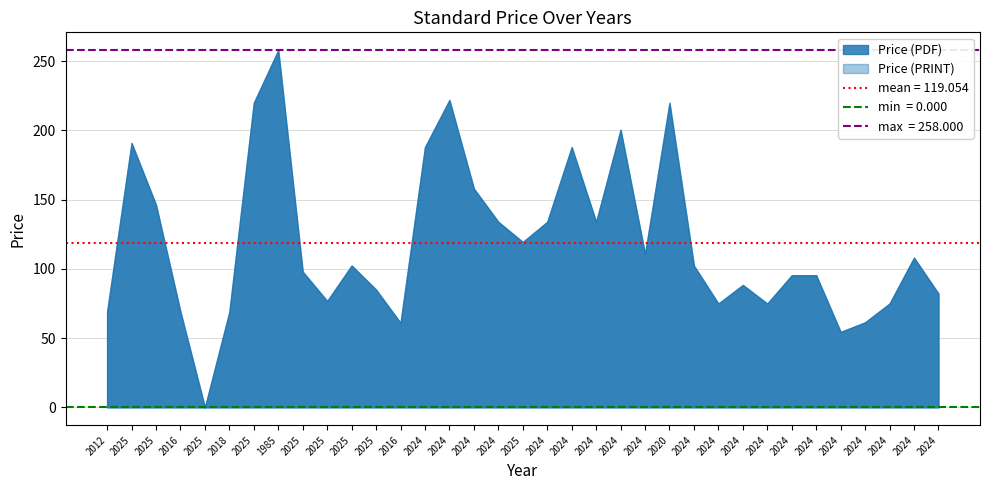

At which category does Price (PDF) reach its first local valley?

2025